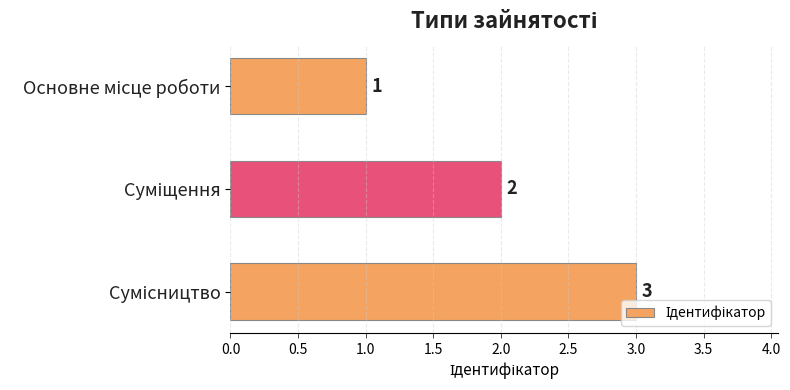

What is the maximum value shown in the chart?

3